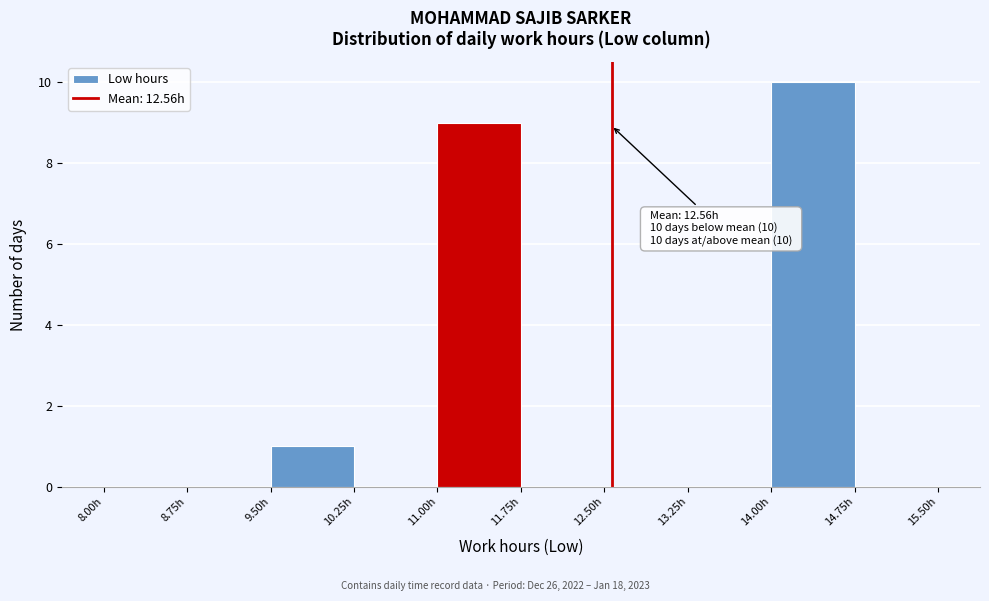

Over which range of the x-axis is the bar tallest?

14.00 to 14.75